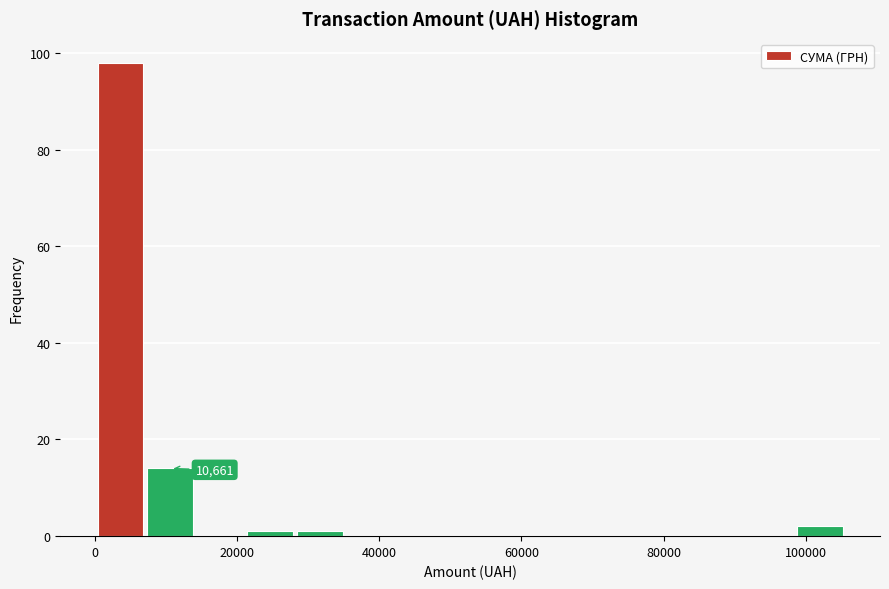

Read against the x-axis, roughly where is the centre of the tallest bar?

4000